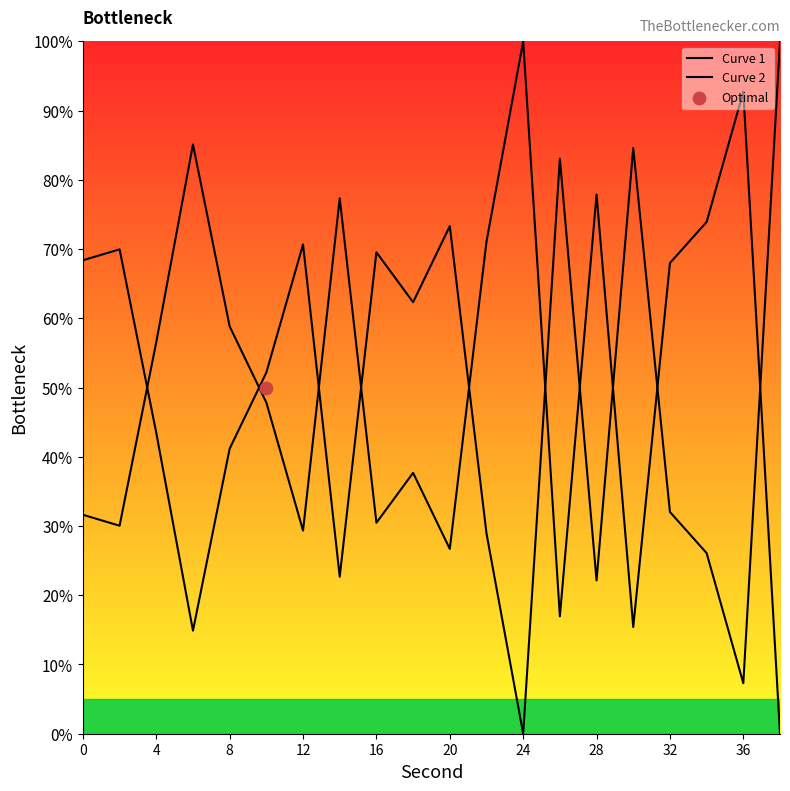

What are all the series names shown in the legend?

Curve 1, Curve 2